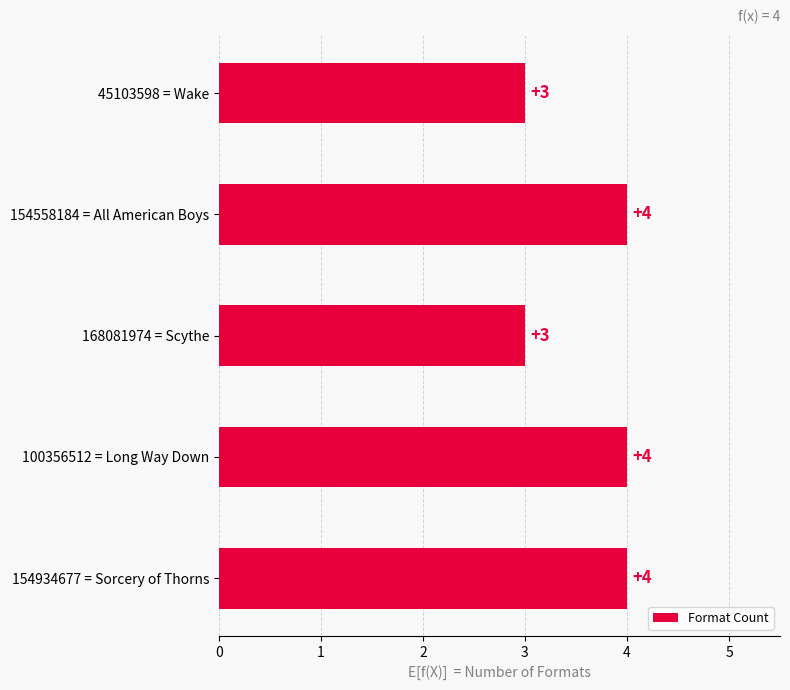

The value at 154558184 = All American Boys is 1. True or false?

False